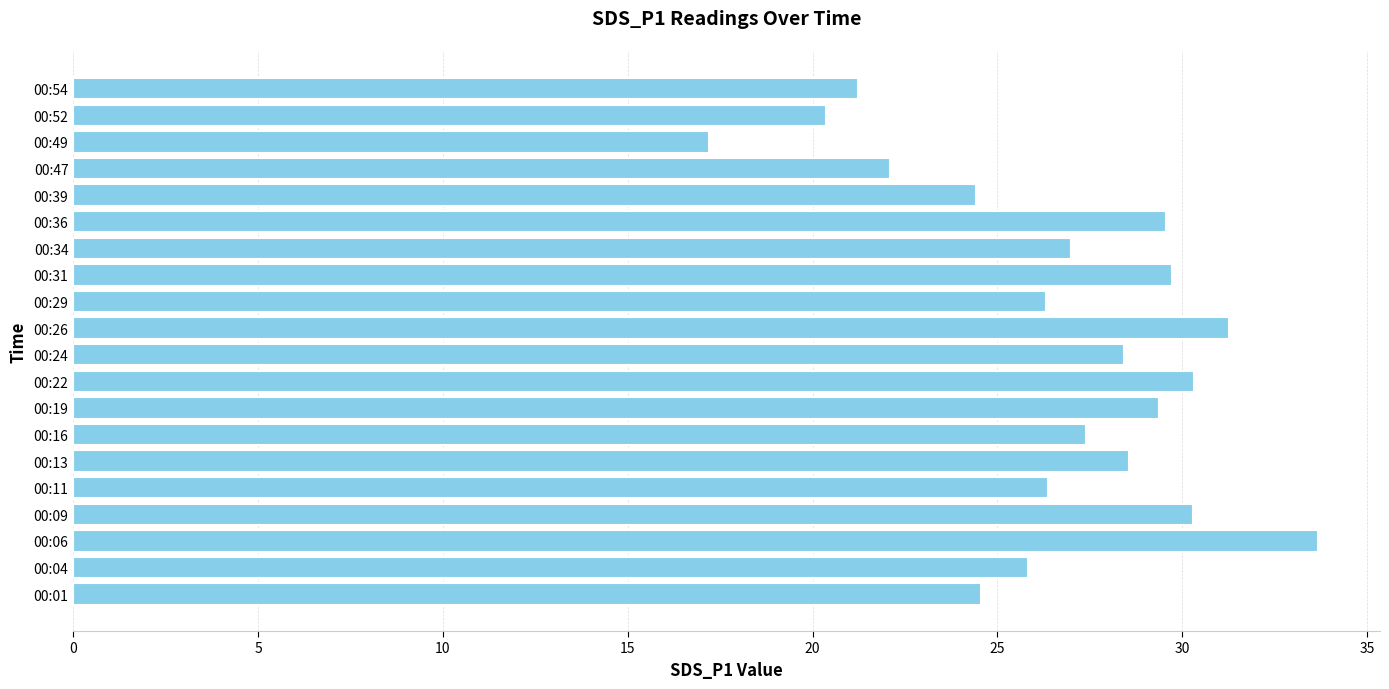

The value at 00:09 is 30.3. True or false?

True